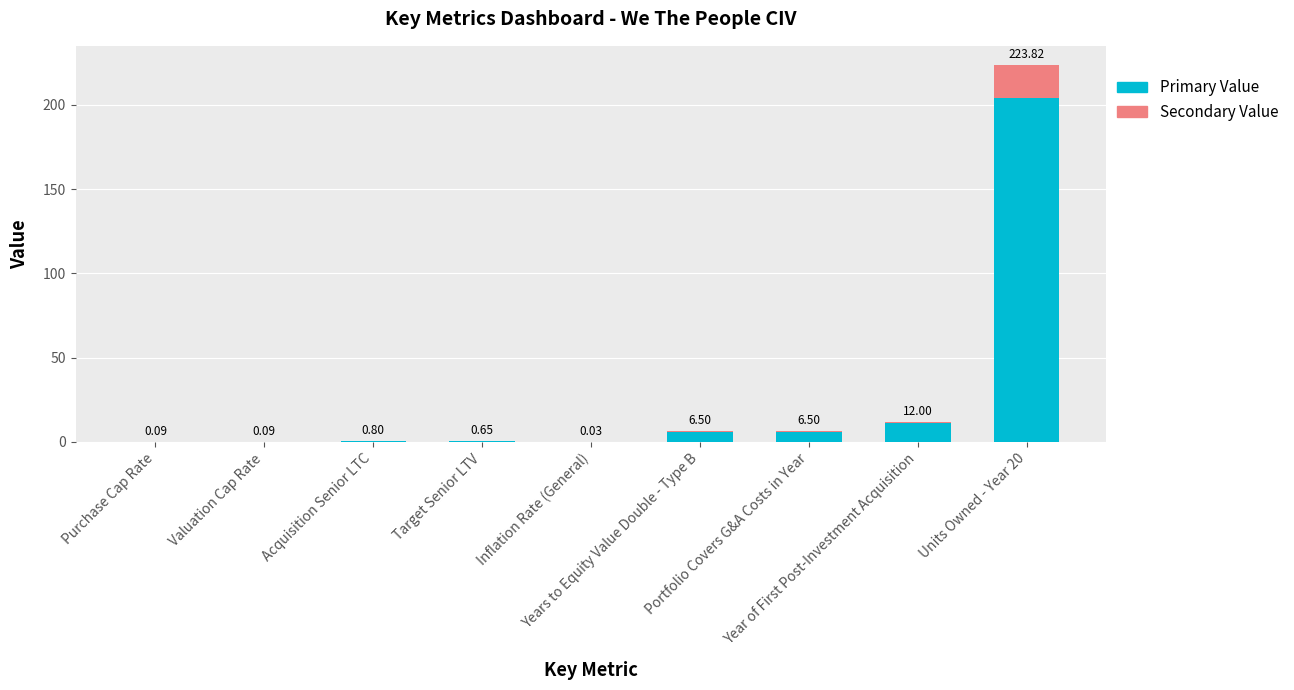

What are all the series names shown in the legend?

Primary Value, Secondary Value